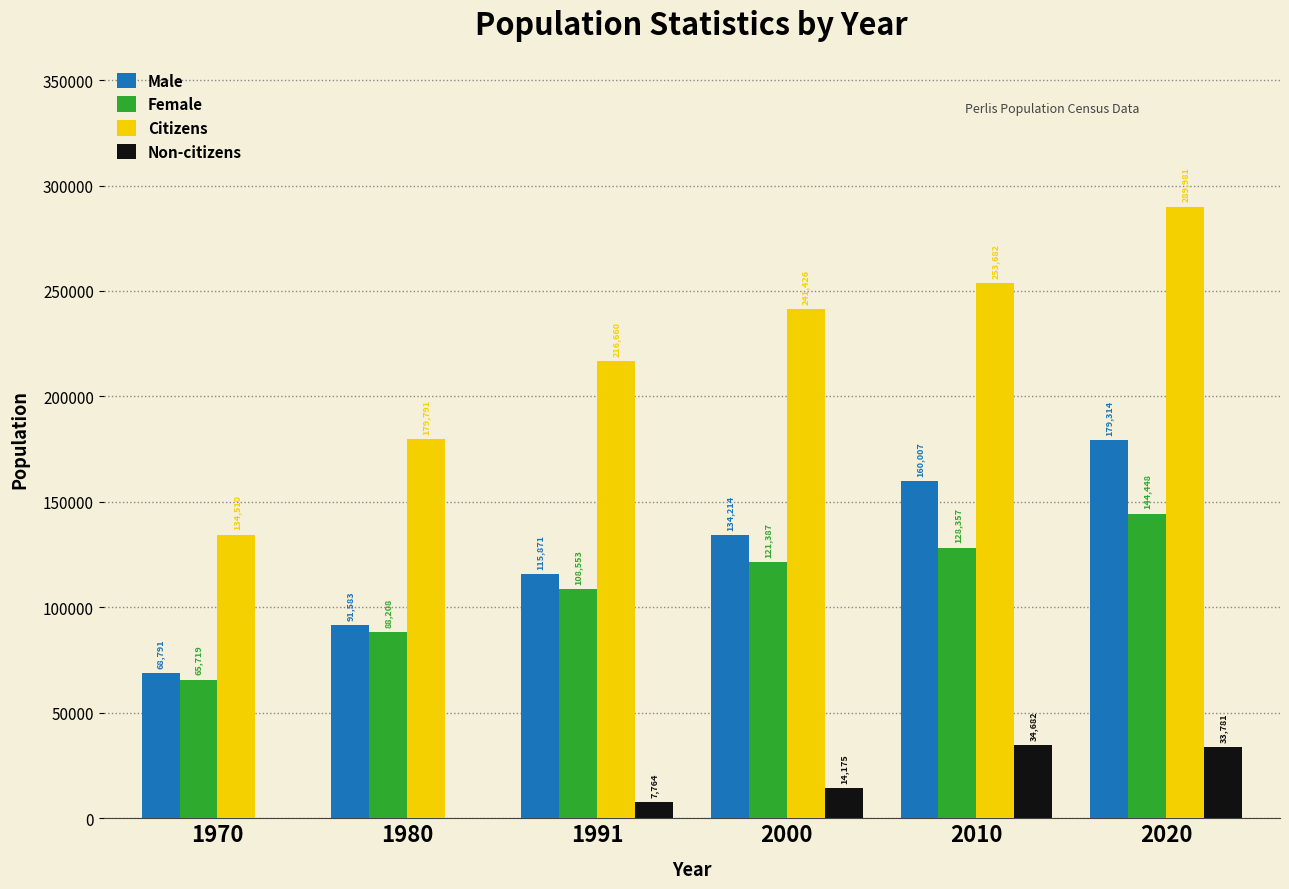

How many categories are shown in the chart?

6